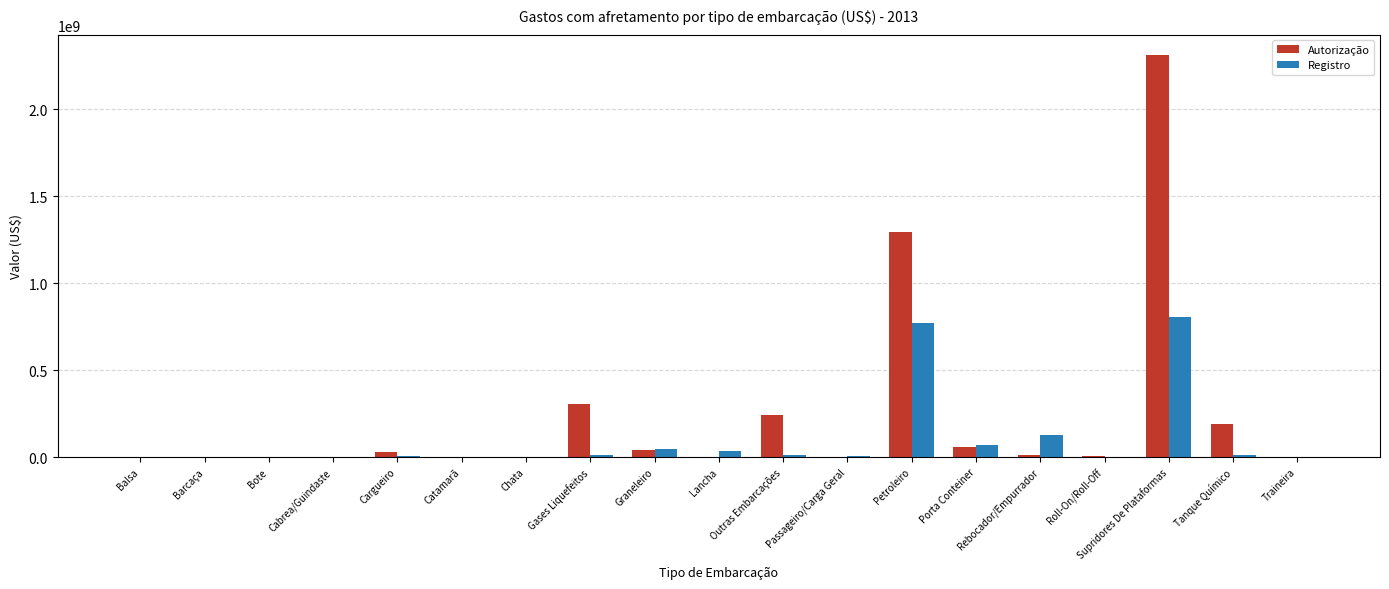

What is the sum of the Registro values at Passageiro/Carga Geral and Chata?

4153805.0